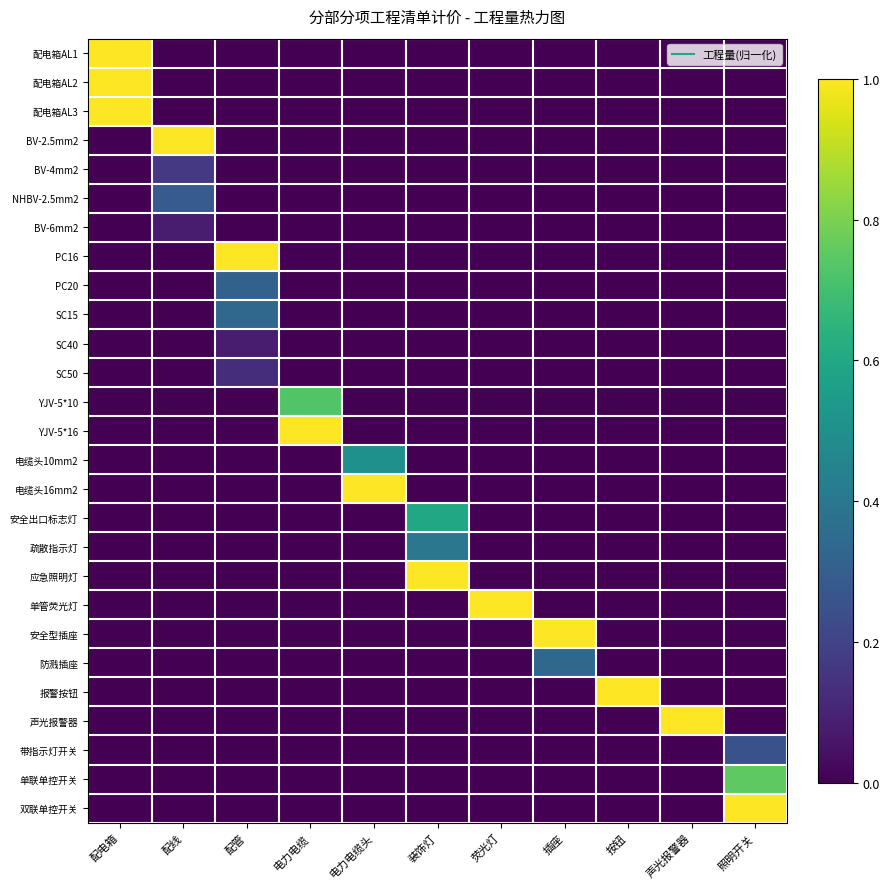

Reading left to right, list all the values displayed in this chart.

配电箱AL1: 配电箱=1.0	配线=0.0	配管=0.0	电力电缆=0.0	电力电缆头=0.0	装饰灯=0.0	荧光灯=0.0	插座=0.0	按钮=0.0	声光报警器=0.0	照明开关=0.0
配电箱AL2: 配电箱=1.0	配线=0.0	配管=0.0	电力电缆=0.0	电力电缆头=0.0	装饰灯=0.0	荧光灯=0.0	插座=0.0	按钮=0.0	声光报警器=0.0	照明开关=0.0
配电箱AL3: 配电箱=1.0	配线=0.0	配管=0.0	电力电缆=0.0	电力电缆头=0.0	装饰灯=0.0	荧光灯=0.0	插座=0.0	按钮=0.0	声光报警器=0.0	照明开关=0.0
BV-2.5mm2: 配电箱=0.0	配线=1.0	配管=0.0	电力电缆=0.0	电力电缆头=0.0	装饰灯=0.0	荧光灯=0.0	插座=0.0	按钮=0.0	声光报警器=0.0	照明开关=0.0
BV-4mm2: 配电箱=0.0	配线=0.2	配管=0.0	电力电缆=0.0	电力电缆头=0.0	装饰灯=0.0	荧光灯=0.0	插座=0.0	按钮=0.0	声光报警器=0.0	照明开关=0.0
NHBV-2.5mm2: 配电箱=0.0	配线=0.3	配管=0.0	电力电缆=0.0	电力电缆头=0.0	装饰灯=0.0	荧光灯=0.0	插座=0.0	按钮=0.0	声光报警器=0.0	照明开关=0.0
BV-6mm2: 配电箱=0.0	配线=0.1	配管=0.0	电力电缆=0.0	电力电缆头=0.0	装饰灯=0.0	荧光灯=0.0	插座=0.0	按钮=0.0	声光报警器=0.0	照明开关=0.0
PC16: 配电箱=0.0	配线=0.0	配管=1.0	电力电缆=0.0	电力电缆头=0.0	装饰灯=0.0	荧光灯=0.0	插座=0.0	按钮=0.0	声光报警器=0.0	照明开关=0.0
PC20: 配电箱=0.0	配线=0.0	配管=0.3	电力电缆=0.0	电力电缆头=0.0	装饰灯=0.0	荧光灯=0.0	插座=0.0	按钮=0.0	声光报警器=0.0	照明开关=0.0
SC15: 配电箱=0.0	配线=0.0	配管=0.3	电力电缆=0.0	电力电缆头=0.0	装饰灯=0.0	荧光灯=0.0	插座=0.0	按钮=0.0	声光报警器=0.0	照明开关=0.0
SC40: 配电箱=0.0	配线=0.0	配管=0.1	电力电缆=0.0	电力电缆头=0.0	装饰灯=0.0	荧光灯=0.0	插座=0.0	按钮=0.0	声光报警器=0.0	照明开关=0.0
SC50: 配电箱=0.0	配线=0.0	配管=0.1	电力电缆=0.0	电力电缆头=0.0	装饰灯=0.0	荧光灯=0.0	插座=0.0	按钮=0.0	声光报警器=0.0	照明开关=0.0
YJV-5*10: 配电箱=0.0	配线=0.0	配管=0.0	电力电缆=0.7	电力电缆头=0.0	装饰灯=0.0	荧光灯=0.0	插座=0.0	按钮=0.0	声光报警器=0.0	照明开关=0.0
YJV-5*16: 配电箱=0.0	配线=0.0	配管=0.0	电力电缆=1.0	电力电缆头=0.0	装饰灯=0.0	荧光灯=0.0	插座=0.0	按钮=0.0	声光报警器=0.0	照明开关=0.0
电缆头10mm2: 配电箱=0.0	配线=0.0	配管=0.0	电力电缆=0.0	电力电缆头=0.5	装饰灯=0.0	荧光灯=0.0	插座=0.0	按钮=0.0	声光报警器=0.0	照明开关=0.0
电缆头16mm2: 配电箱=0.0	配线=0.0	配管=0.0	电力电缆=0.0	电力电缆头=1.0	装饰灯=0.0	荧光灯=0.0	插座=0.0	按钮=0.0	声光报警器=0.0	照明开关=0.0
安全出口标志灯: 配电箱=0.0	配线=0.0	配管=0.0	电力电缆=0.0	电力电缆头=0.0	装饰灯=0.6	荧光灯=0.0	插座=0.0	按钮=0.0	声光报警器=0.0	照明开关=0.0
疏散指示灯: 配电箱=0.0	配线=0.0	配管=0.0	电力电缆=0.0	电力电缆头=0.0	装饰灯=0.4	荧光灯=0.0	插座=0.0	按钮=0.0	声光报警器=0.0	照明开关=0.0
应急照明灯: 配电箱=0.0	配线=0.0	配管=0.0	电力电缆=0.0	电力电缆头=0.0	装饰灯=1.0	荧光灯=0.0	插座=0.0	按钮=0.0	声光报警器=0.0	照明开关=0.0
单管荧光灯: 配电箱=0.0	配线=0.0	配管=0.0	电力电缆=0.0	电力电缆头=0.0	装饰灯=0.0	荧光灯=1.0	插座=0.0	按钮=0.0	声光报警器=0.0	照明开关=0.0
安全型插座: 配电箱=0.0	配线=0.0	配管=0.0	电力电缆=0.0	电力电缆头=0.0	装饰灯=0.0	荧光灯=0.0	插座=1.0	按钮=0.0	声光报警器=0.0	照明开关=0.0
防溅插座: 配电箱=0.0	配线=0.0	配管=0.0	电力电缆=0.0	电力电缆头=0.0	装饰灯=0.0	荧光灯=0.0	插座=0.3	按钮=0.0	声光报警器=0.0	照明开关=0.0
报警按钮: 配电箱=0.0	配线=0.0	配管=0.0	电力电缆=0.0	电力电缆头=0.0	装饰灯=0.0	荧光灯=0.0	插座=0.0	按钮=1.0	声光报警器=0.0	照明开关=0.0
声光报警器: 配电箱=0.0	配线=0.0	配管=0.0	电力电缆=0.0	电力电缆头=0.0	装饰灯=0.0	荧光灯=0.0	插座=0.0	按钮=0.0	声光报警器=1.0	照明开关=0.0
带指示灯开关: 配电箱=0.0	配线=0.0	配管=0.0	电力电缆=0.0	电力电缆头=0.0	装饰灯=0.0	荧光灯=0.0	插座=0.0	按钮=0.0	声光报警器=0.0	照明开关=0.2
单联单控开关: 配电箱=0.0	配线=0.0	配管=0.0	电力电缆=0.0	电力电缆头=0.0	装饰灯=0.0	荧光灯=0.0	插座=0.0	按钮=0.0	声光报警器=0.0	照明开关=0.8
双联单控开关: 配电箱=0.0	配线=0.0	配管=0.0	电力电缆=0.0	电力电缆头=0.0	装饰灯=0.0	荧光灯=0.0	插座=0.0	按钮=0.0	声光报警器=0.0	照明开关=1.0